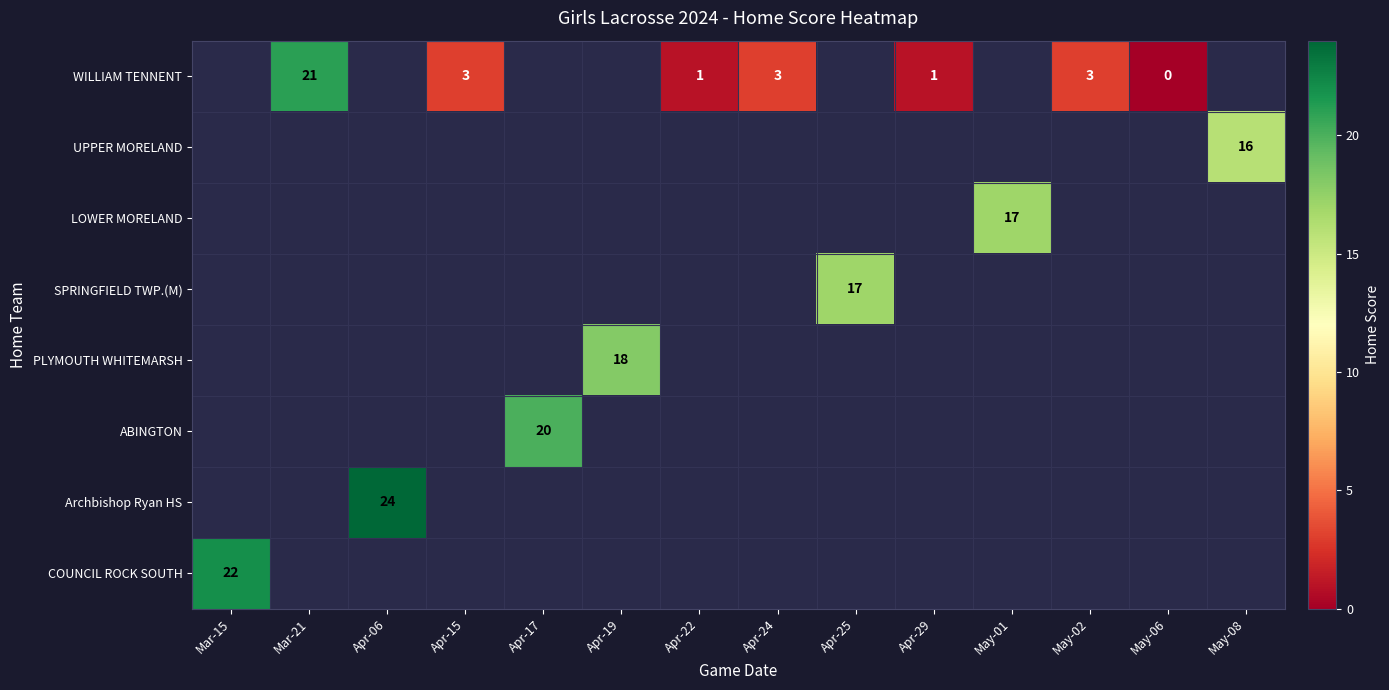

The UPPER MORELAND series shows 16 at May-08. True or false?

True